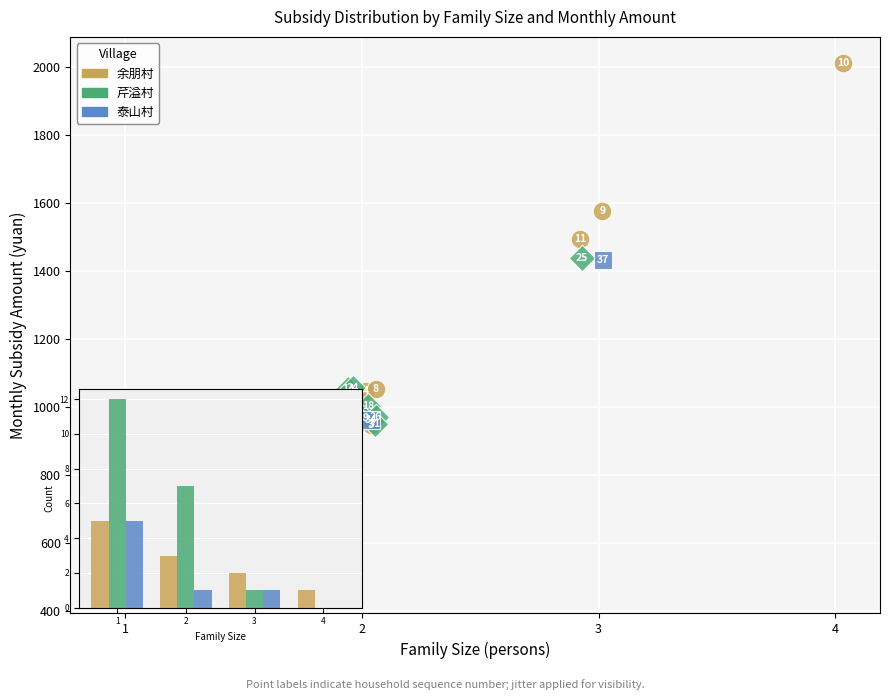

Which series contains the lowest Y value?

芹溢村